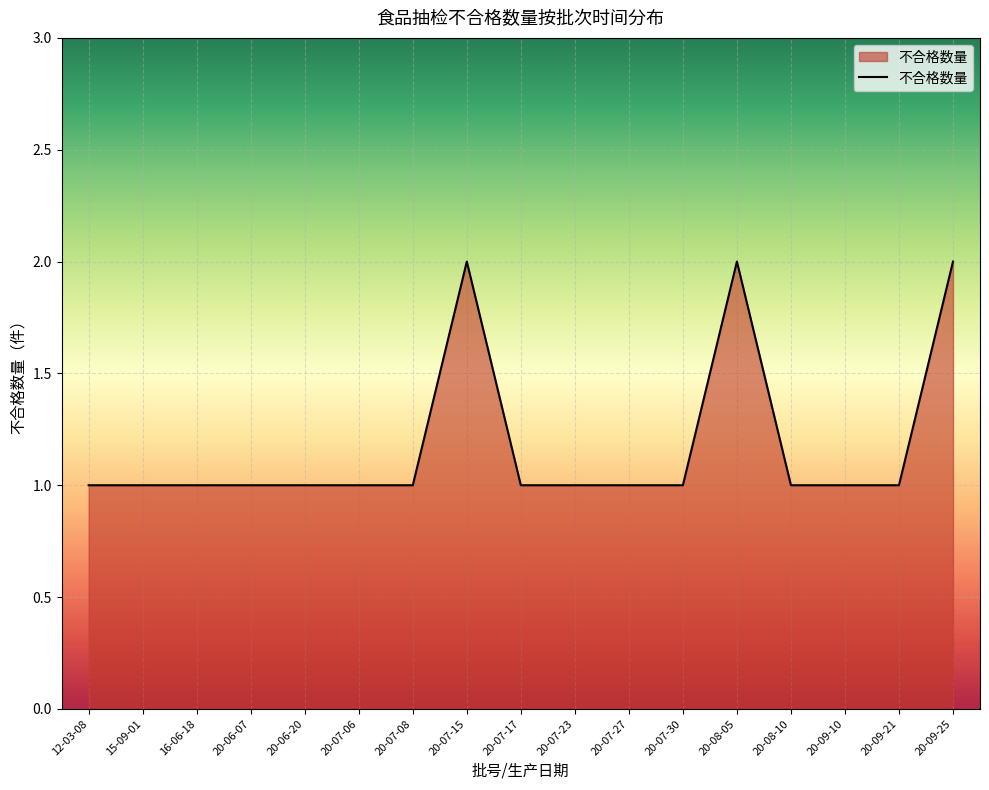

What is the ratio of the value at 20-07-23 to the value at 20-06-07?

1.0